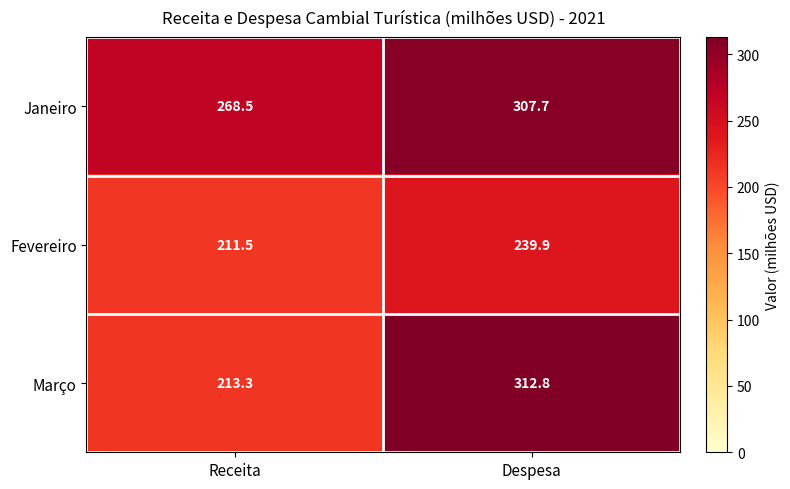

Which series has the largest range (max minus min)?

Março